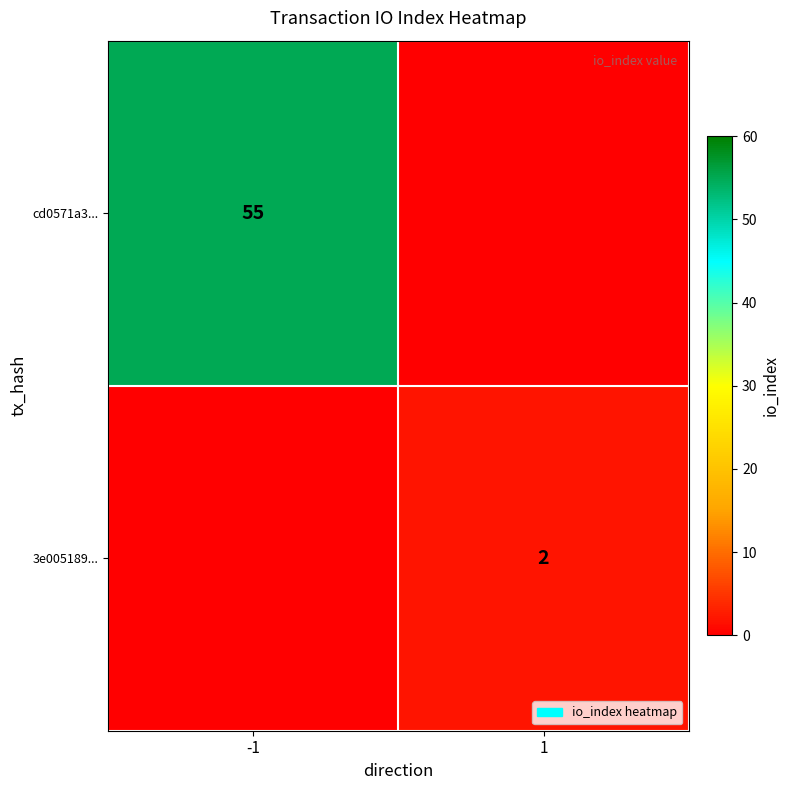

Is it true that 3e005189... equals 1 at 1?

False